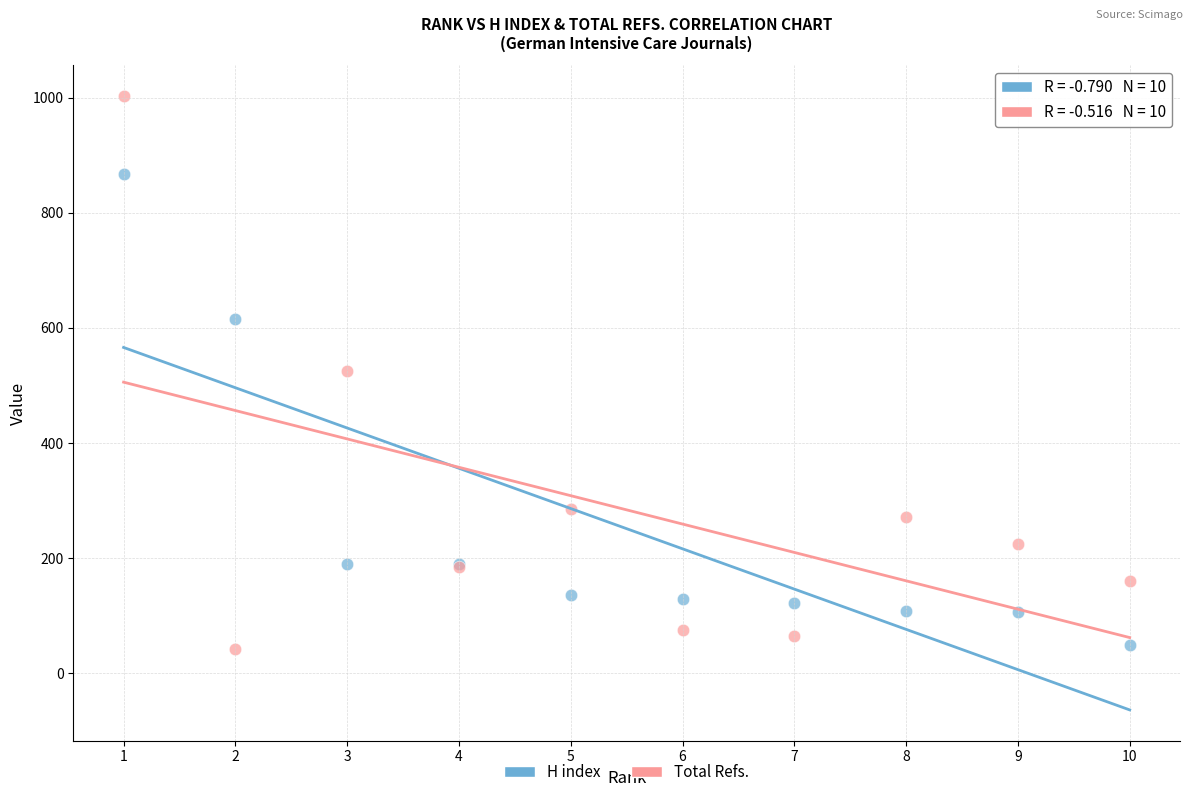

What are all the series names shown in the legend?

H index, Total Refs.